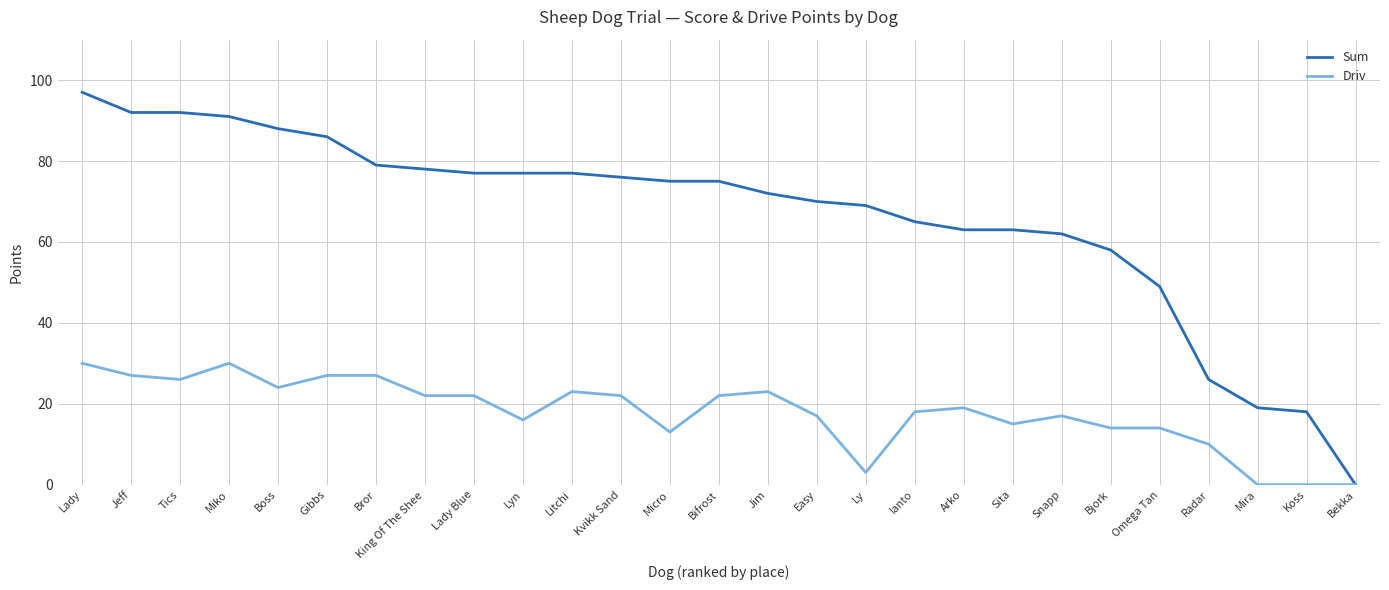

Is it true that Sum equals 75 at Bifrost?

True